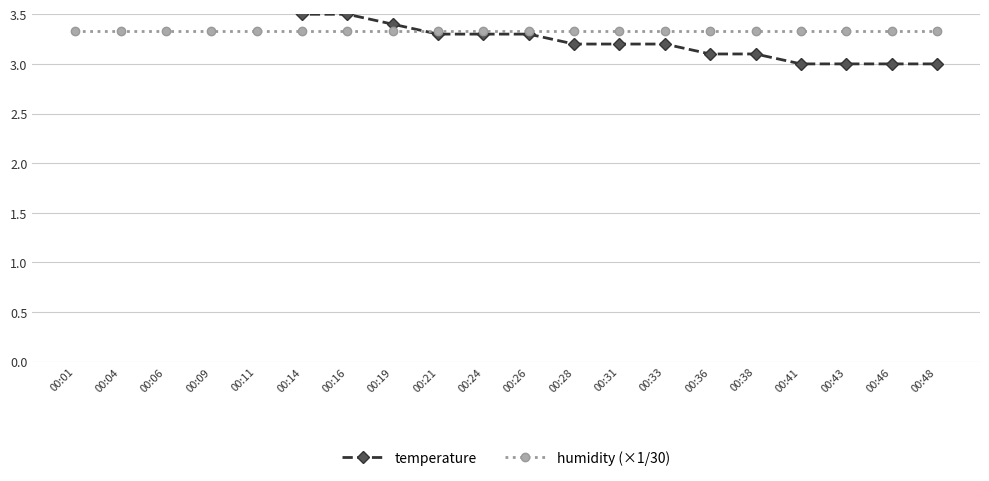

At which label is temperature closest to 3?

00:41